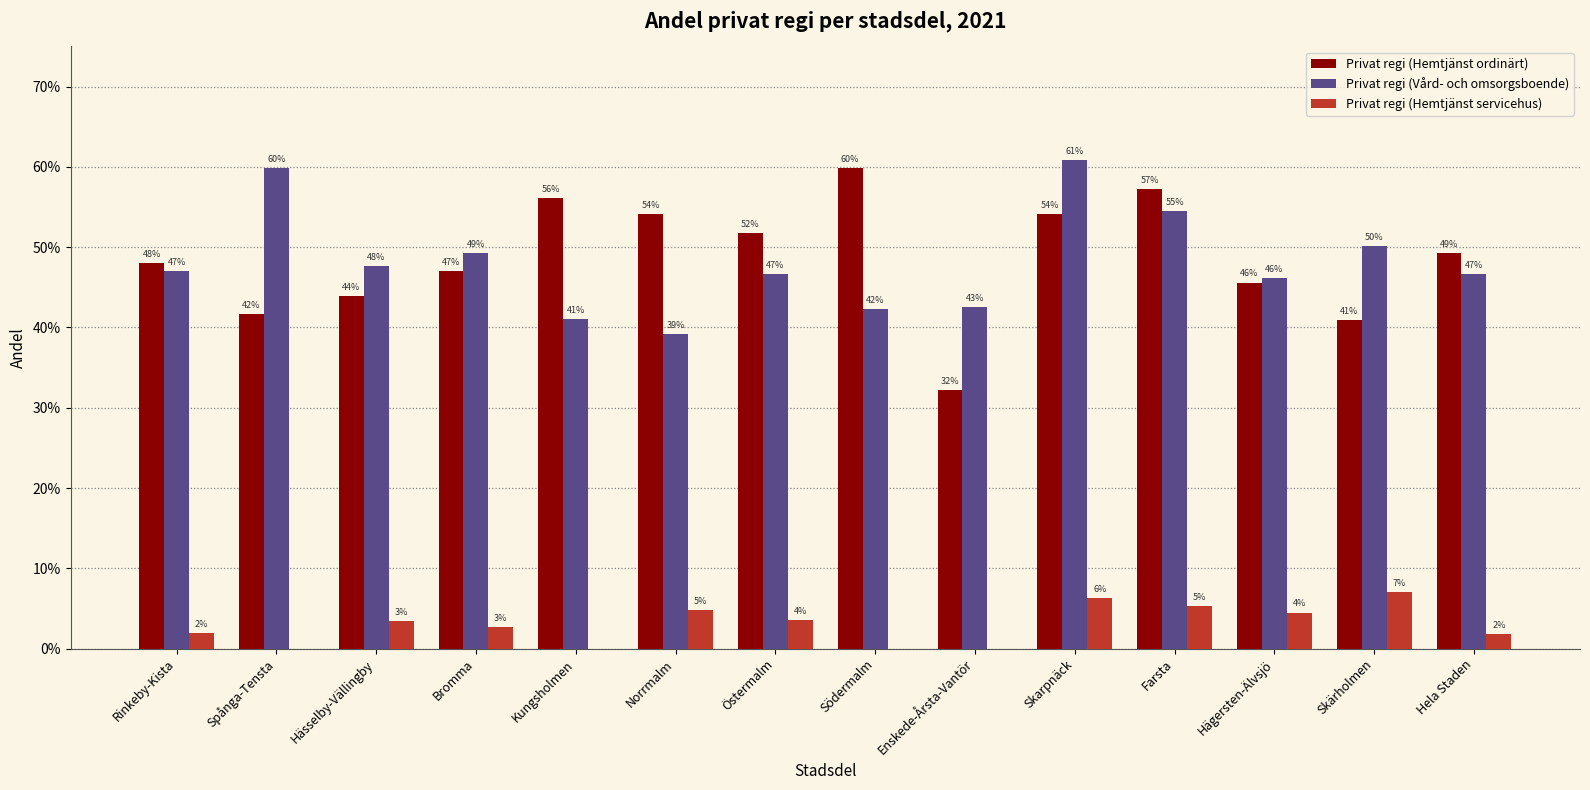

What is the label of the 13th bar from the right?

Spånga-Tensta